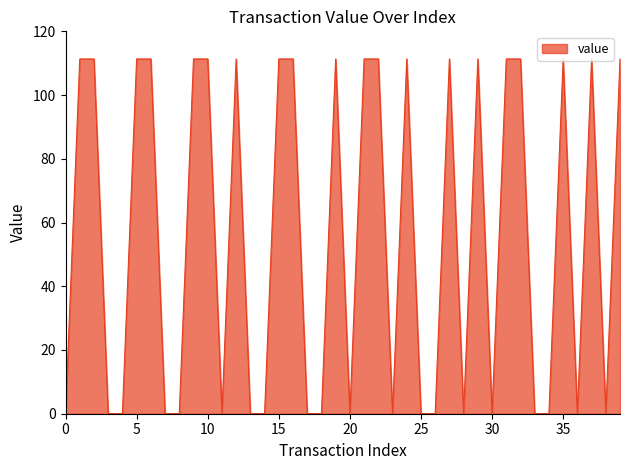

What is the maximum value shown in the chart?

111.3